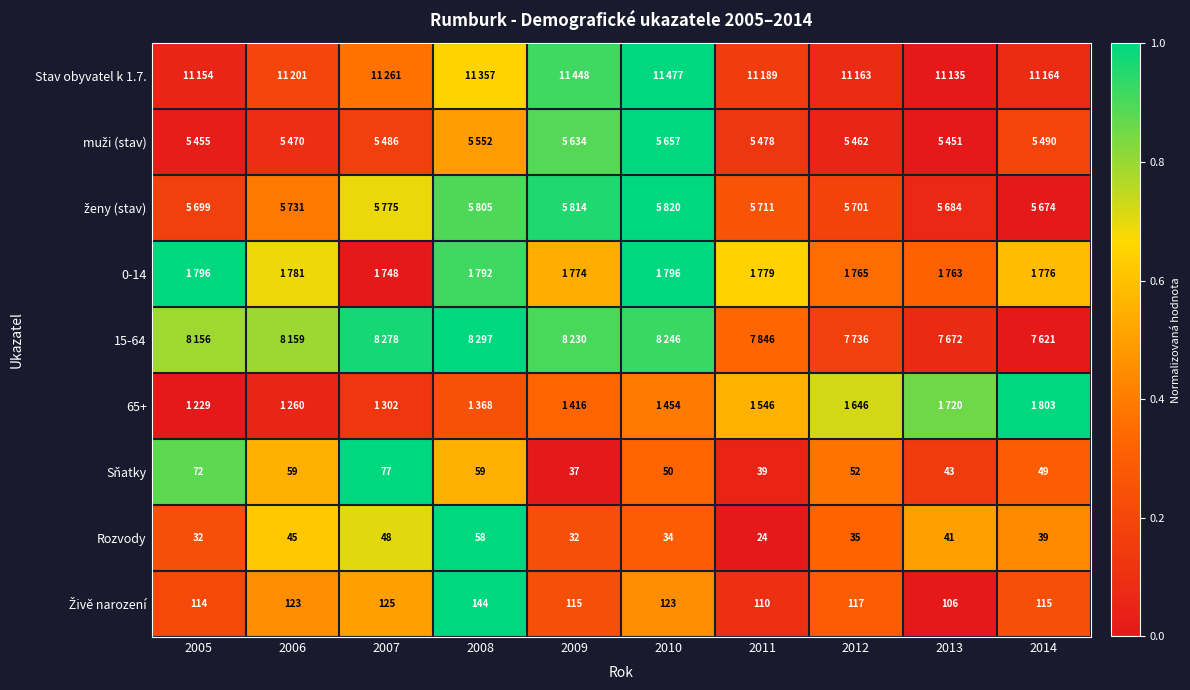

Is it true that Rozvody equals 0.7 at 2014?

False